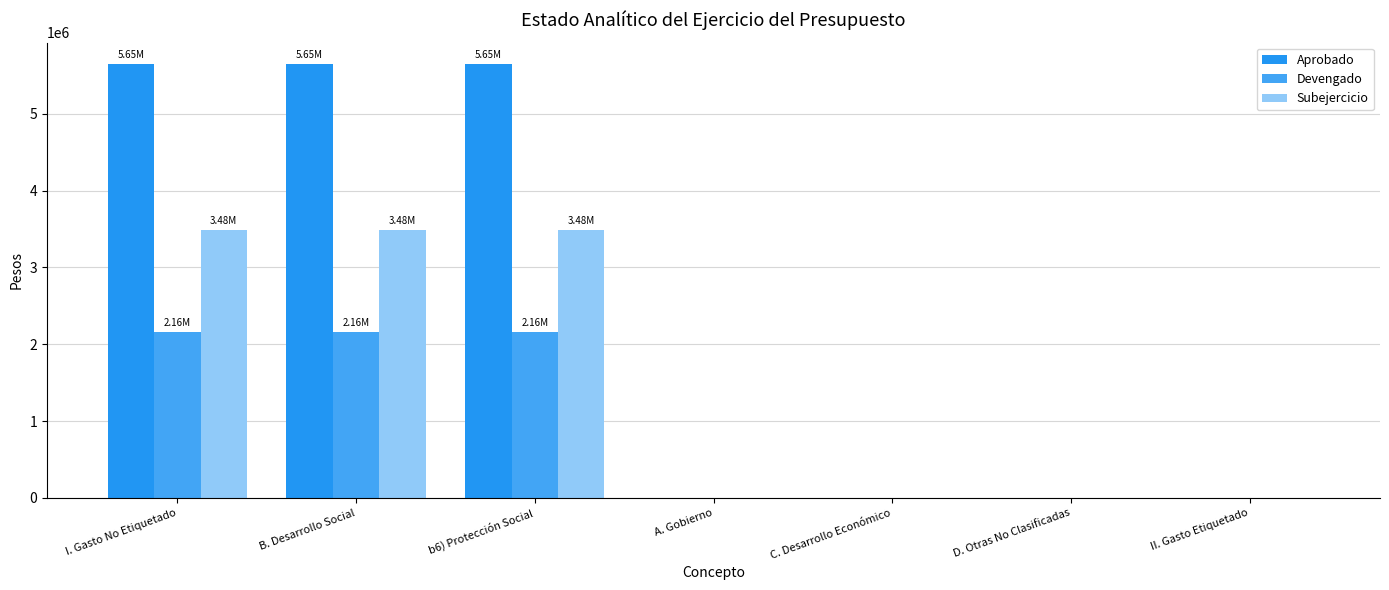

Which series has the largest range (max minus min)?

Aprobado